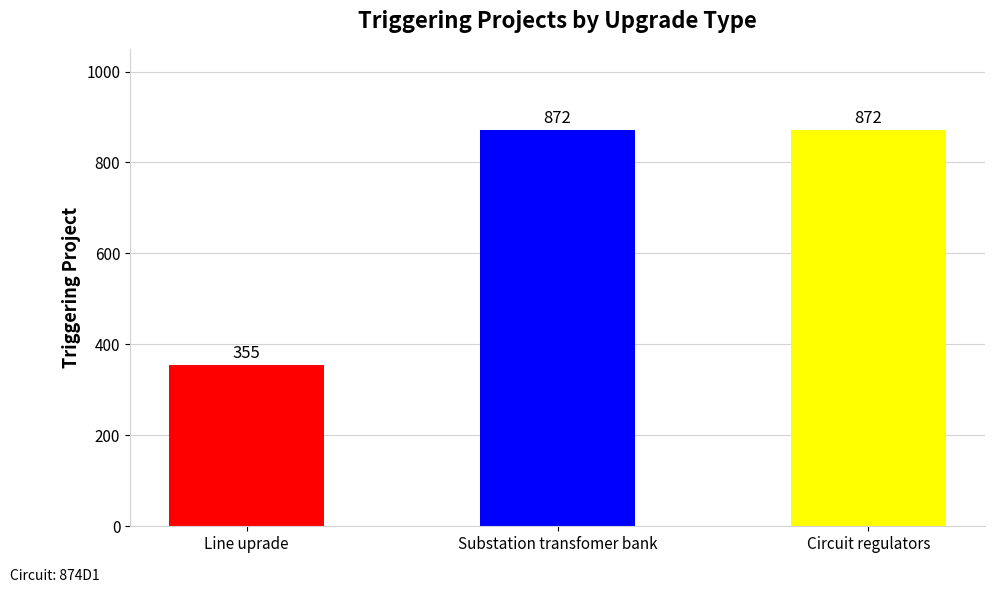

What position from the right is Line uprade?

3